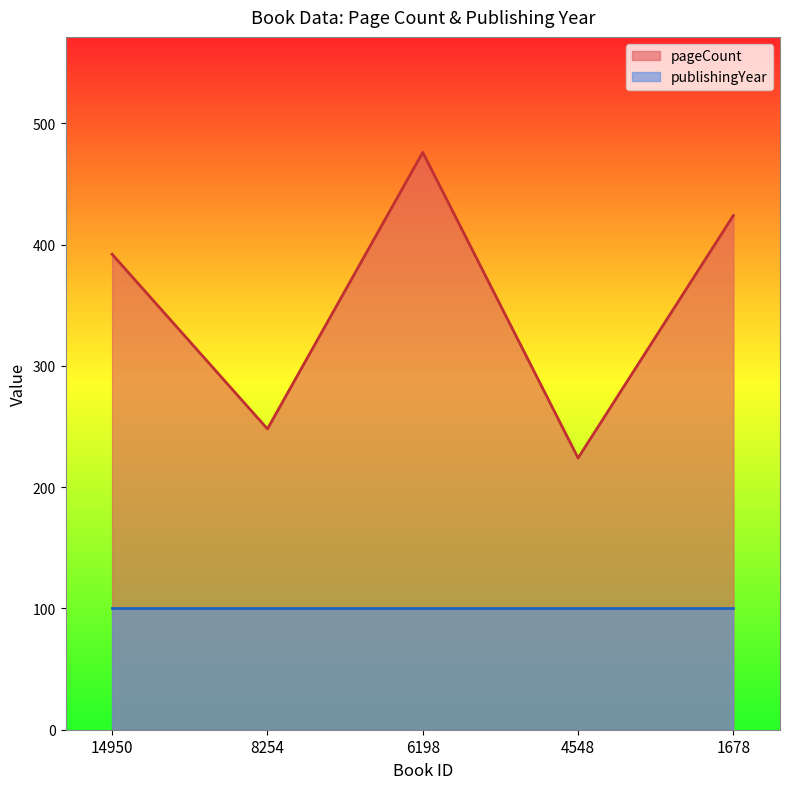

True or false: the data has more than 2 interior local peaks.

False